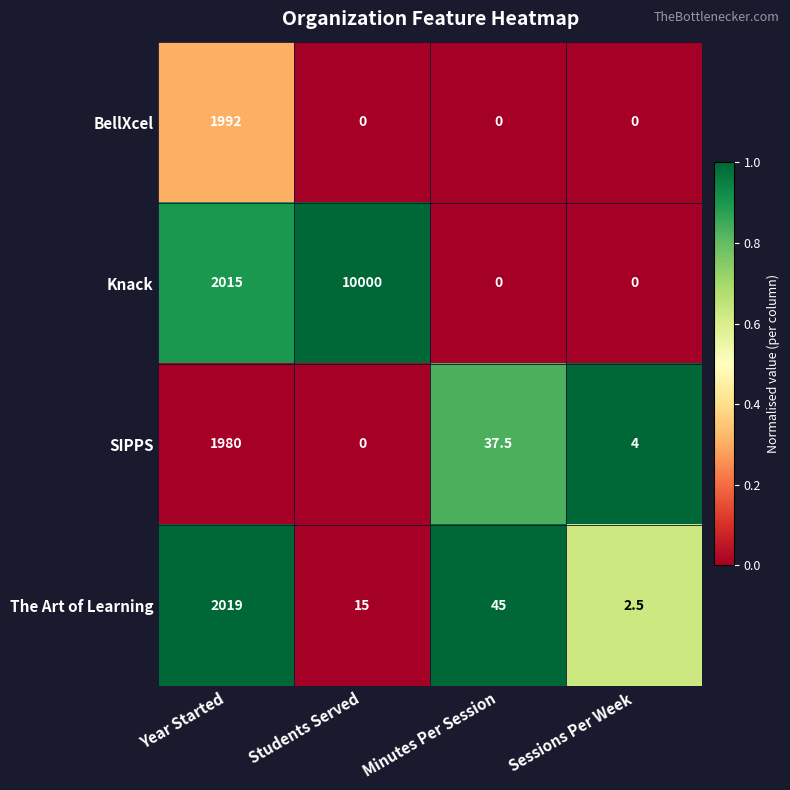

What is the approximate value of SIPPS at Sessions Per Week?

4.0